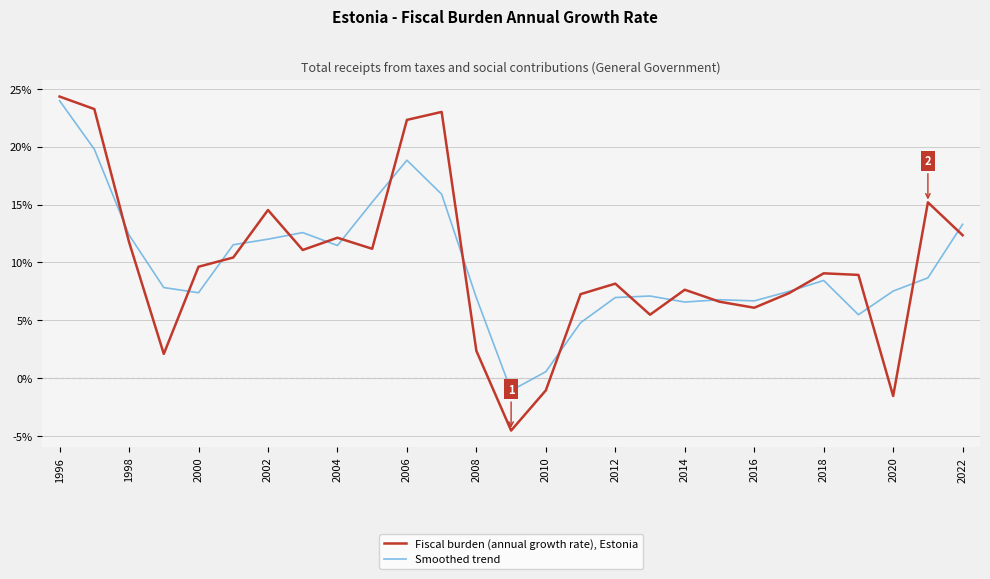

Rank the series by their maximum value, from highest to lowest.

Fiscal burden (annual growth rate), Estonia, Smoothed trend